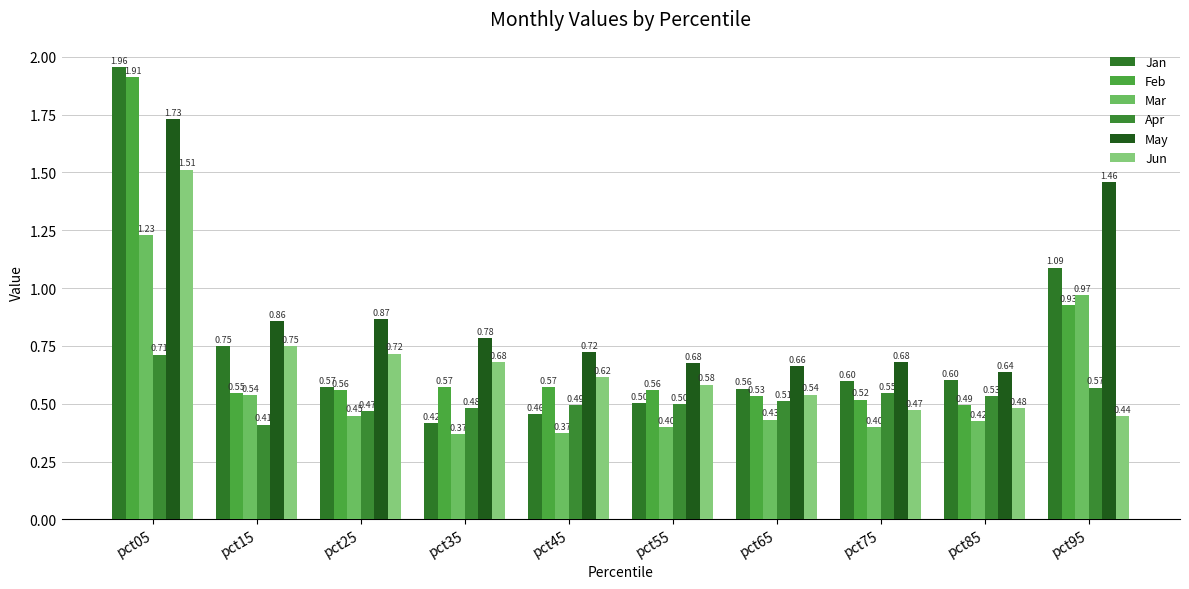

The value of Mar at pct25 is 0.4. True or false?

True